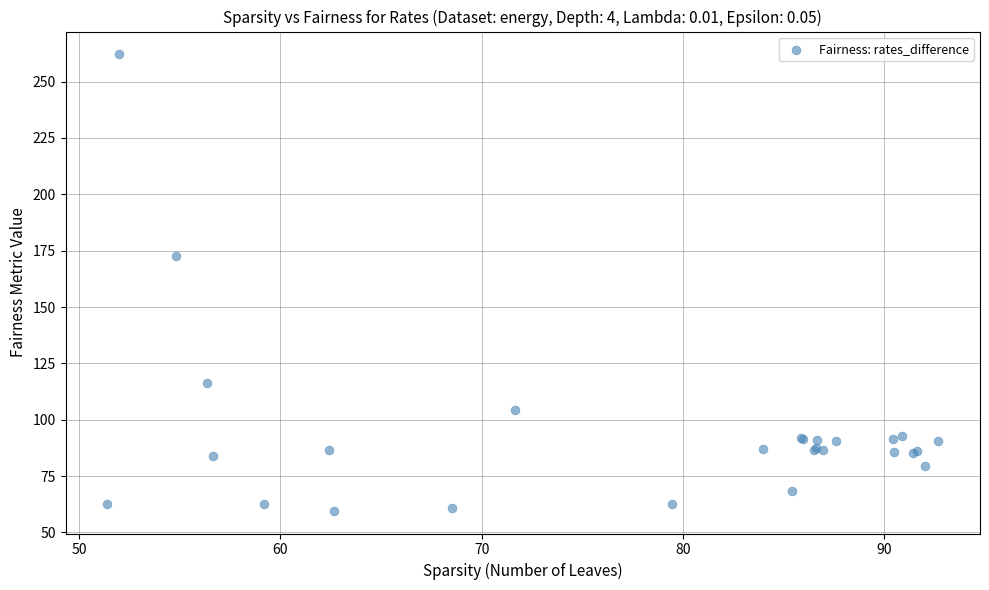

What Y value in the scatter plot is closest to 160?

172.4